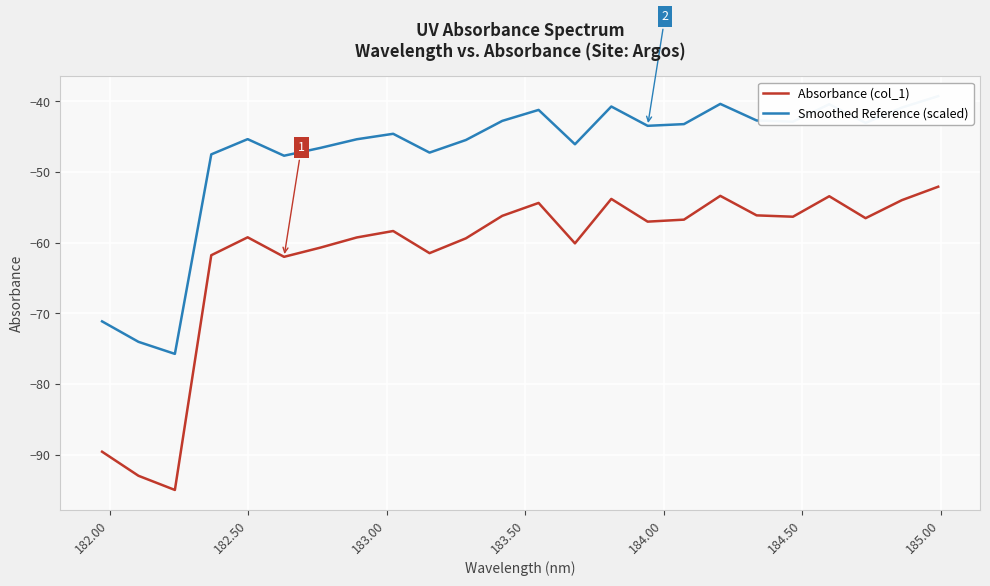

What is the lowest value of the Absorbance (col_1) series?

-95.0